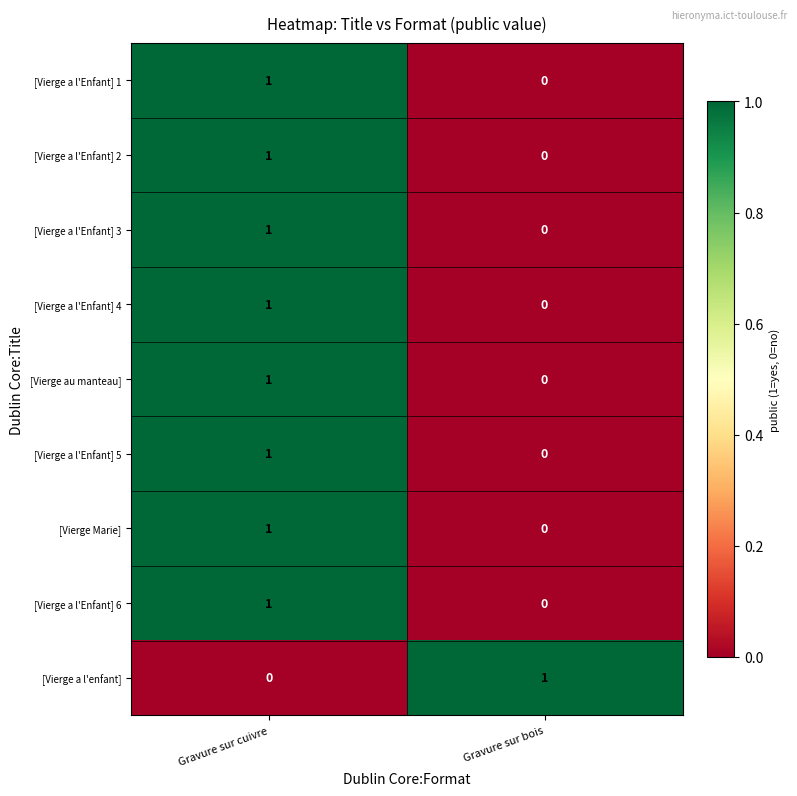

The value of [Vierge a l'Enfant] 3 at Gravure sur cuivre is 2. True or false?

False